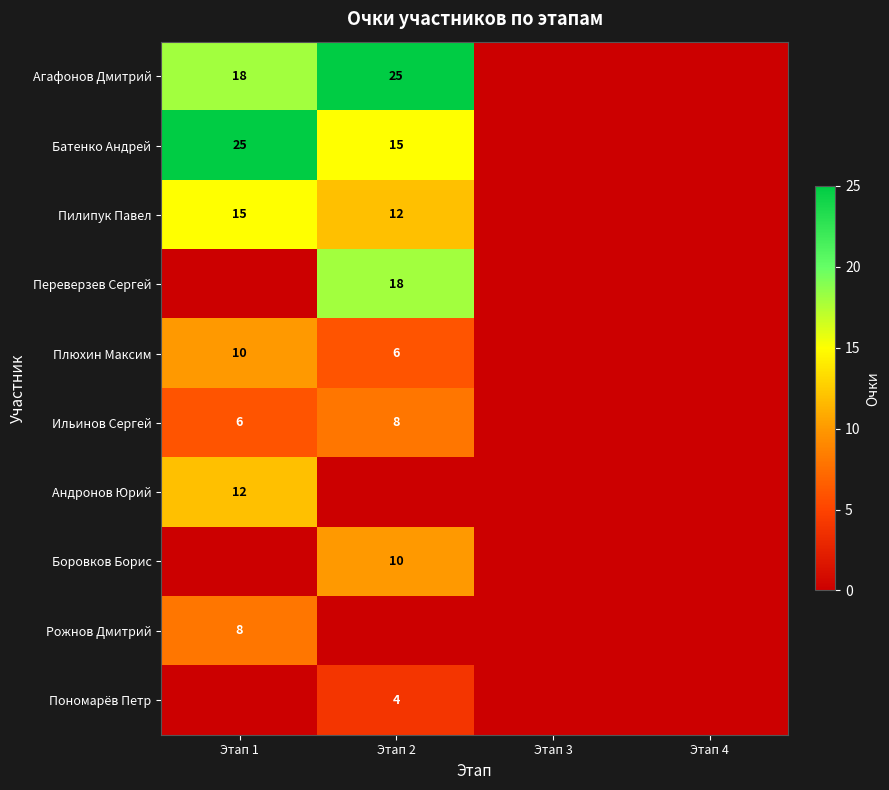

At which label is Андронов Юрий closest to 6?

Этап 1